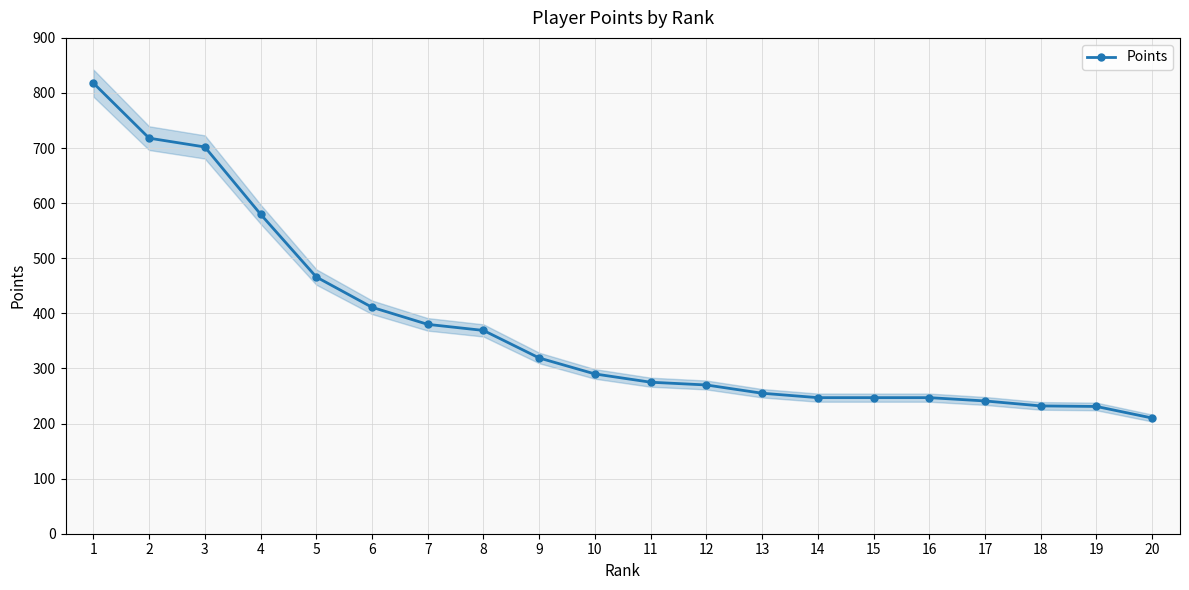

How many distinct data groups are displayed?

1